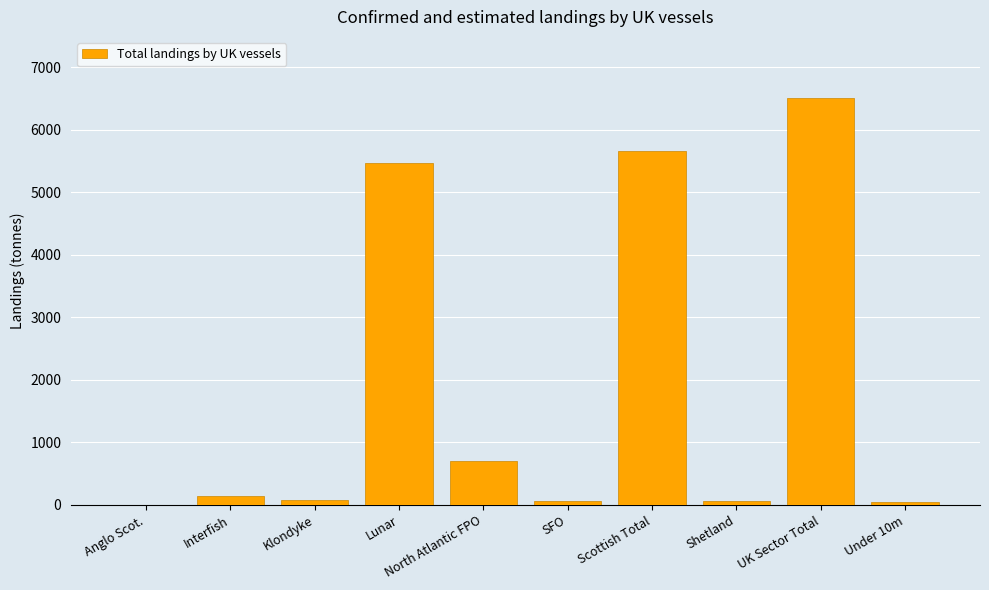

Read the value at North Atlantic FPO.

700.7